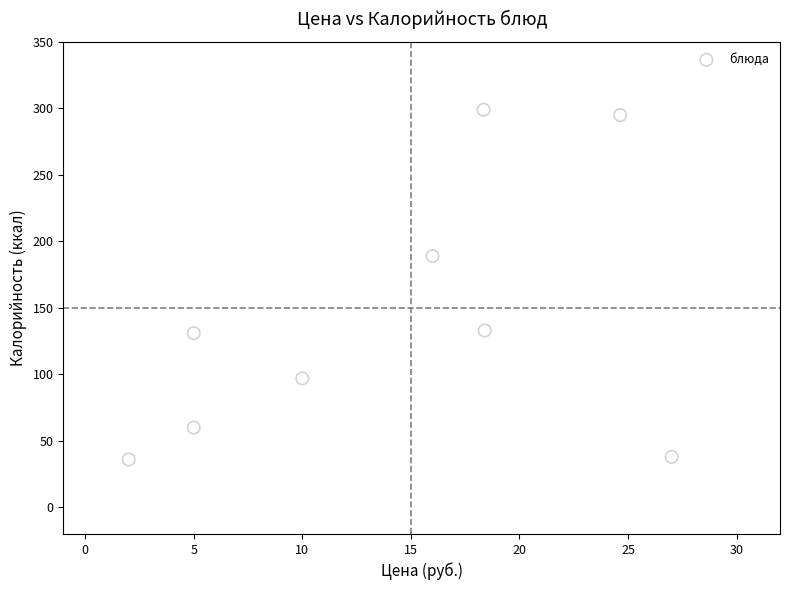

What is the range of Y values (max minus min)?

263